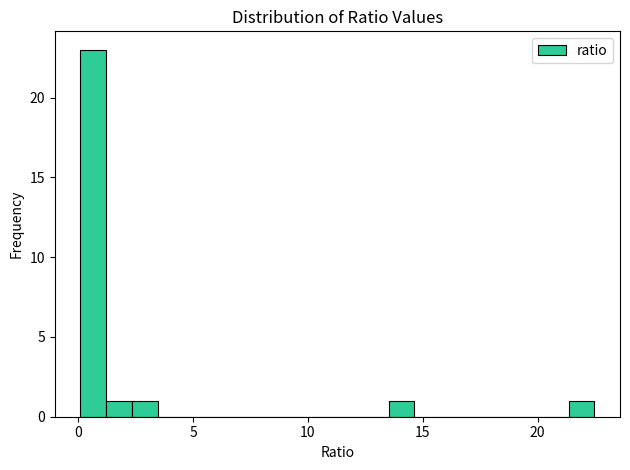

Read against the x-axis, roughly where is the centre of the tallest bar?

0.5